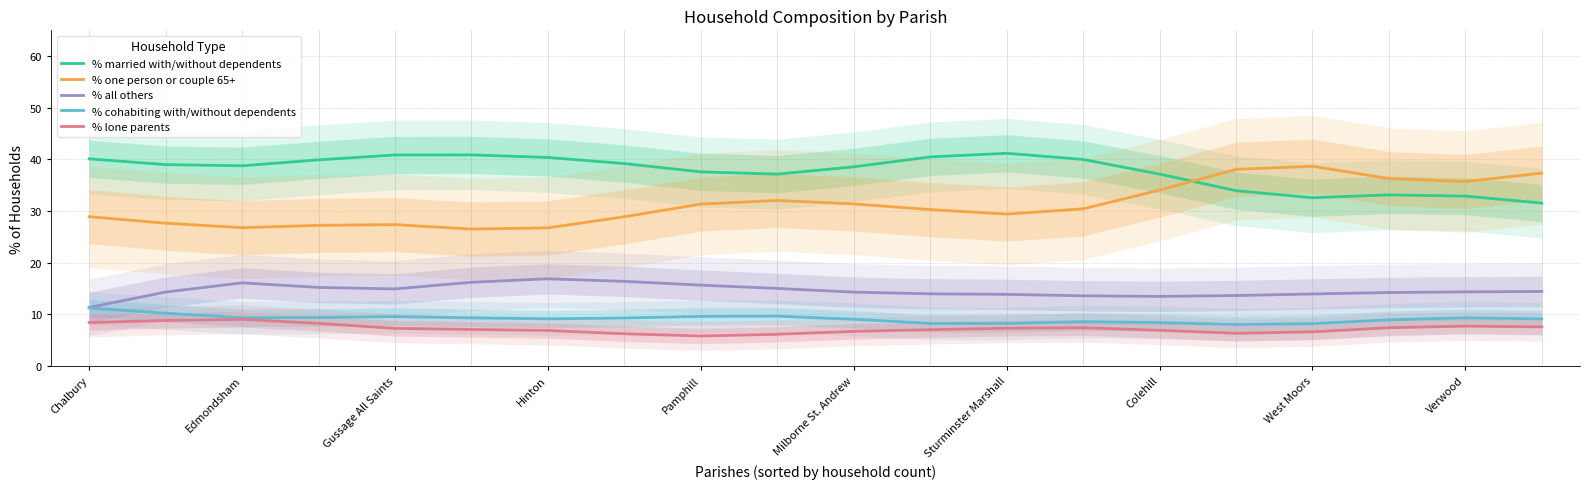

The value of % all others at Milborne St. Andrew is 14.3. True or false?

True